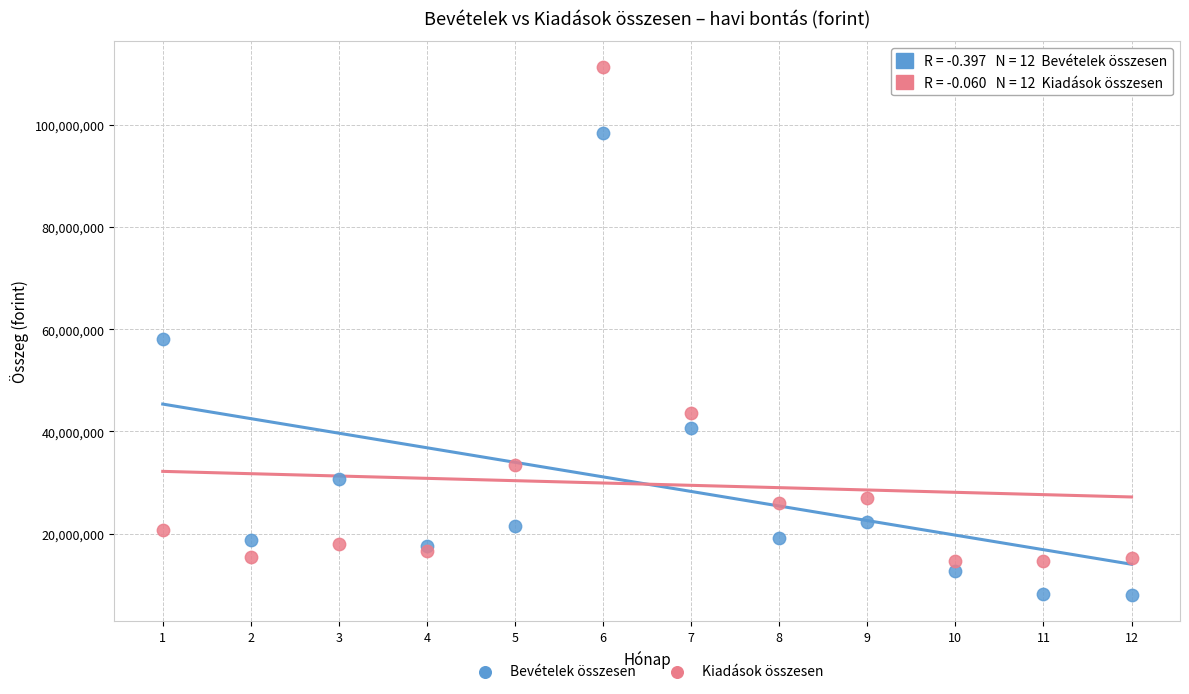

Which series has the largest Y range (max minus min)?

Kiadások összesen